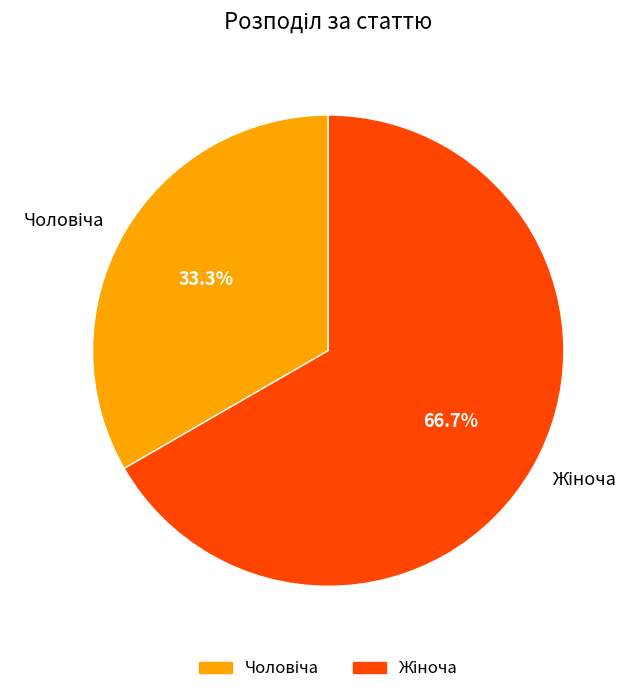

Is there a majority slice in this chart?

Yes